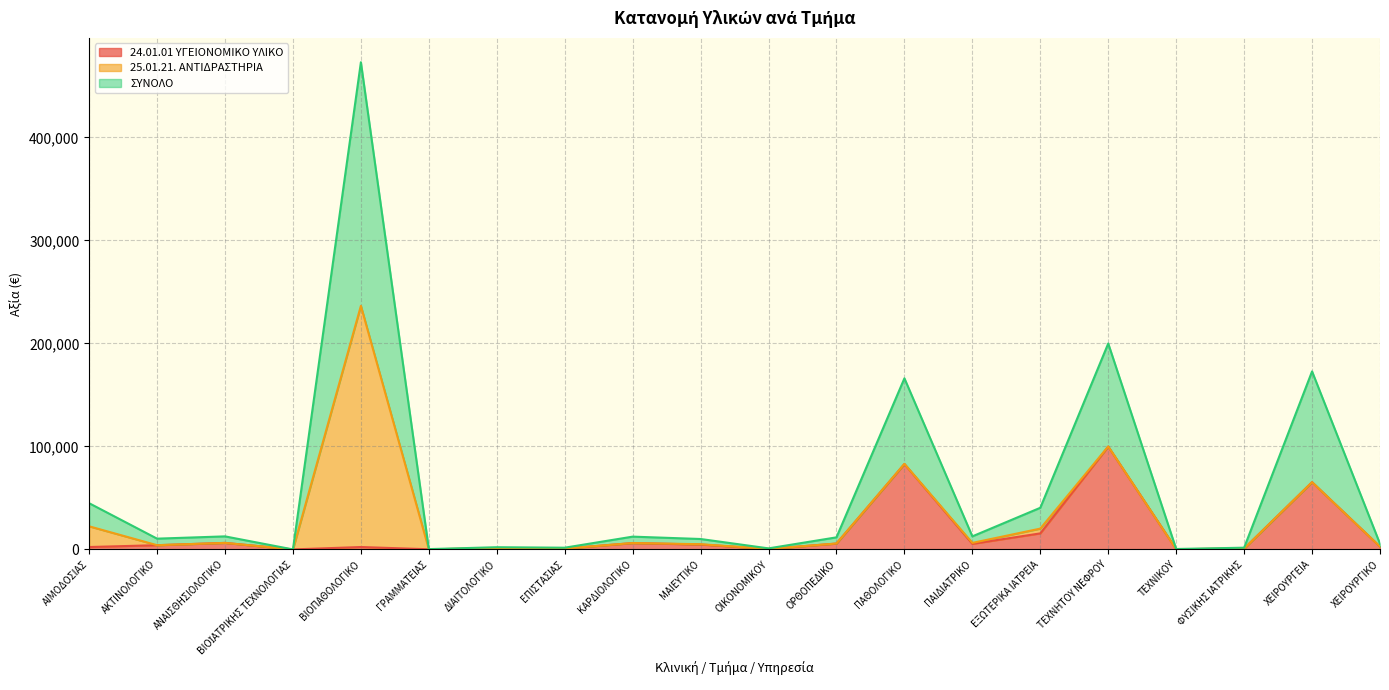

What is the total value across all series at ΕΞΩΤΕΡΙΚΑ ΙΑΤΡΕΙΑ?

40425.3